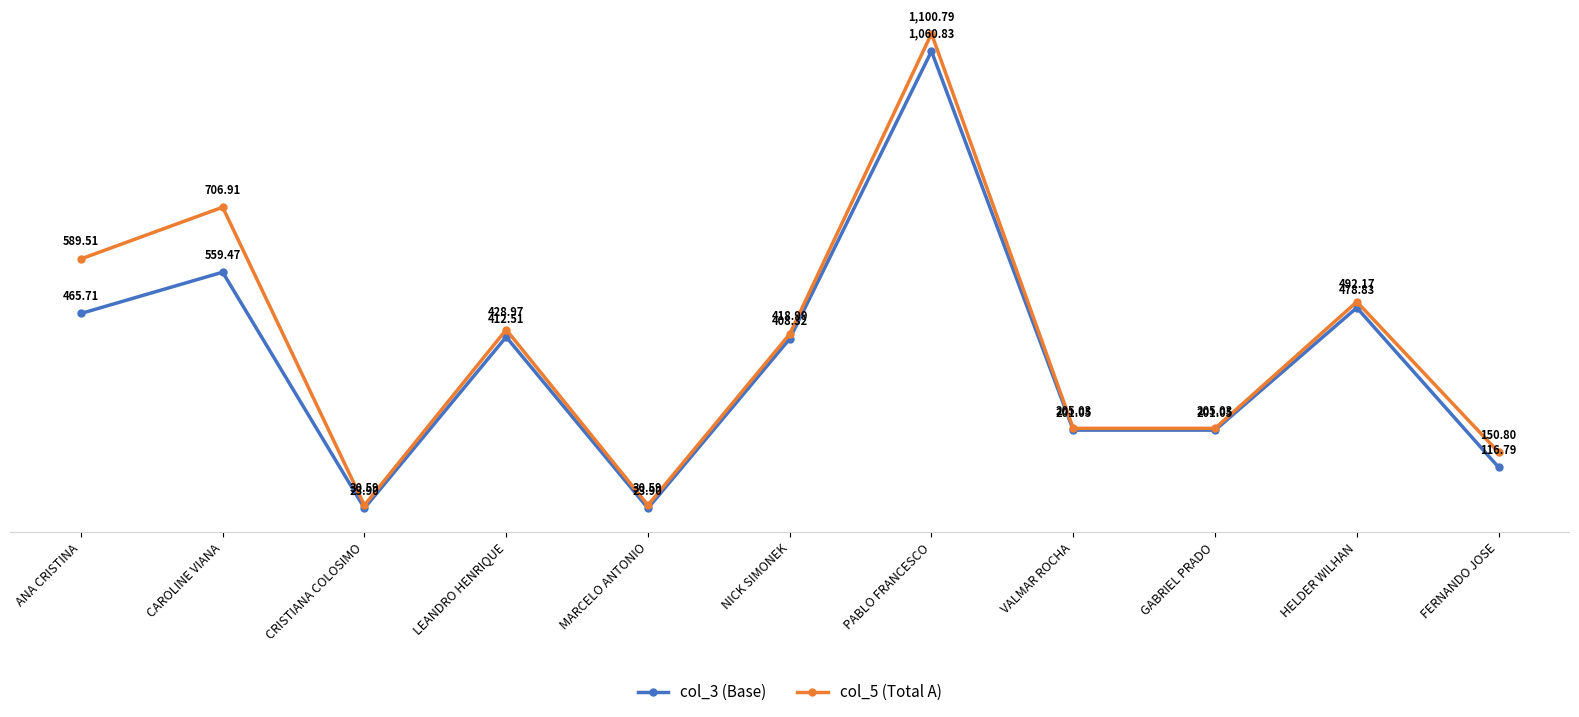

Which category has the highest value in the col_3 (Base) series?

PABLO FRANCESCO